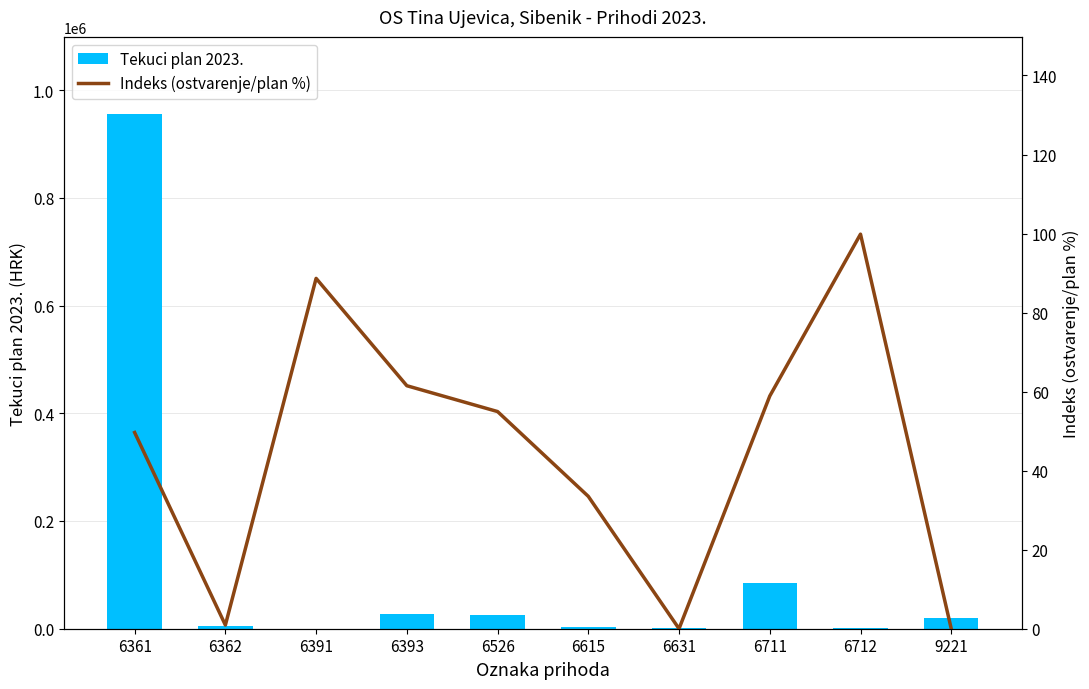

Reading left to right, extract all data points from this chart.

Tekuci plan 2023.: 6361=955420.0	6362=5000.0	6391=400.0	6393=26950.0	6526=26400.0	6615=3000.0	6631=1800.0	6711=85080.0	6712=660.0	9221=19000.0
Indeks (ostvarenje/plan %): 6361=49.7	6362=0.9	6391=88.7	6393=61.5	6526=55.0	6615=33.5	6631=0.0	6711=58.9	6712=99.8	9221=0.0